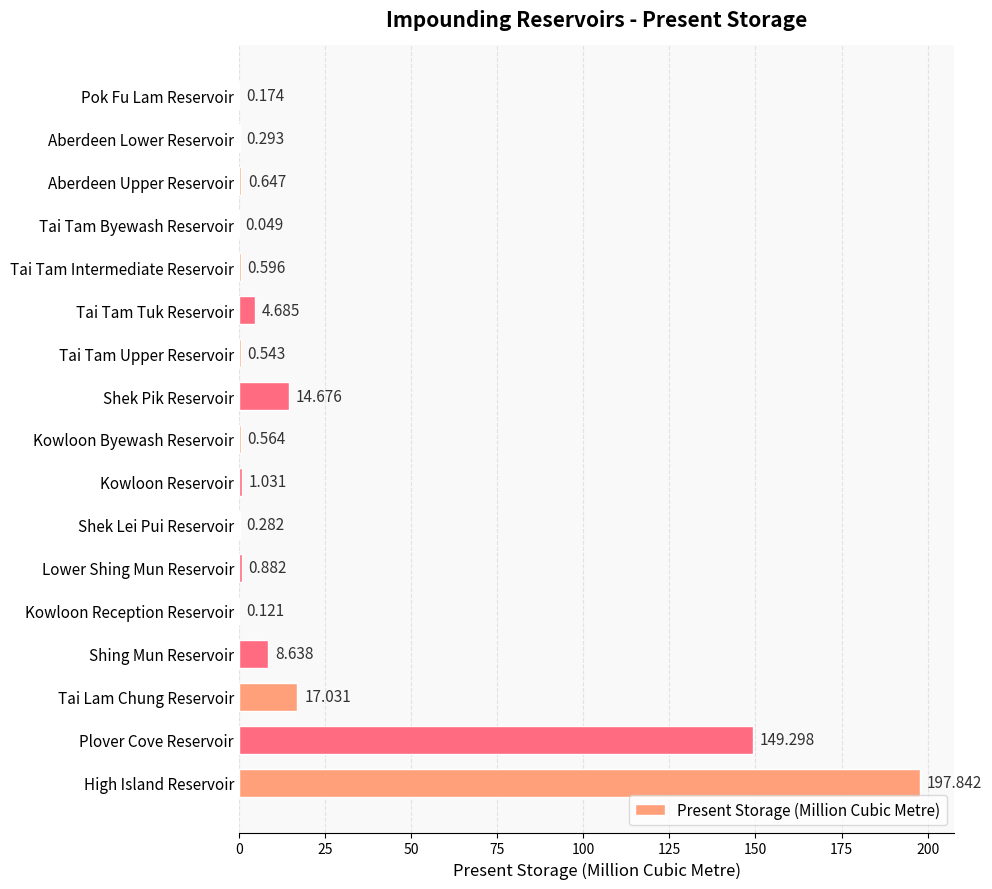

Which has a higher value, Shing Mun Reservoir or Shek Lei Pui Reservoir?

Shing Mun Reservoir